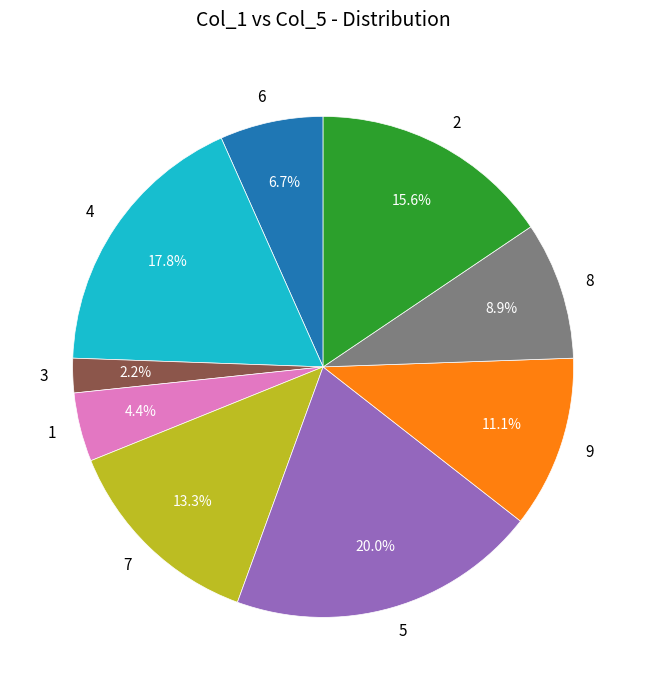

Does 9 account for over 50% of the chart?

No